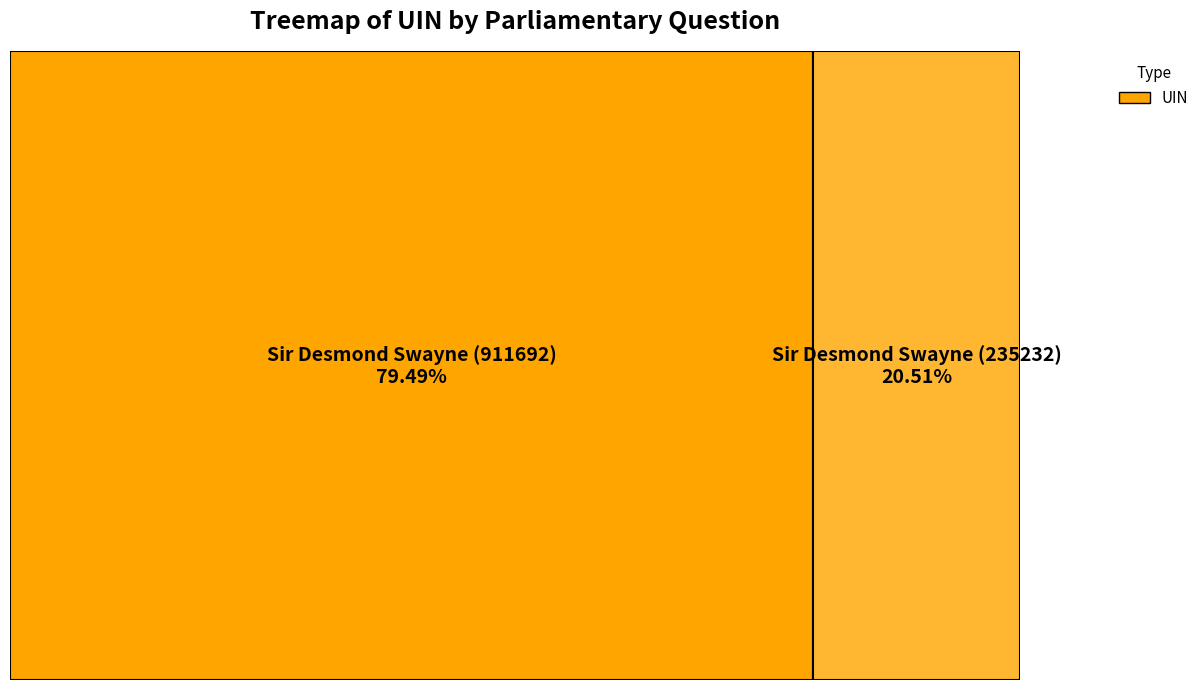

How many slices are in this pie chart?

2